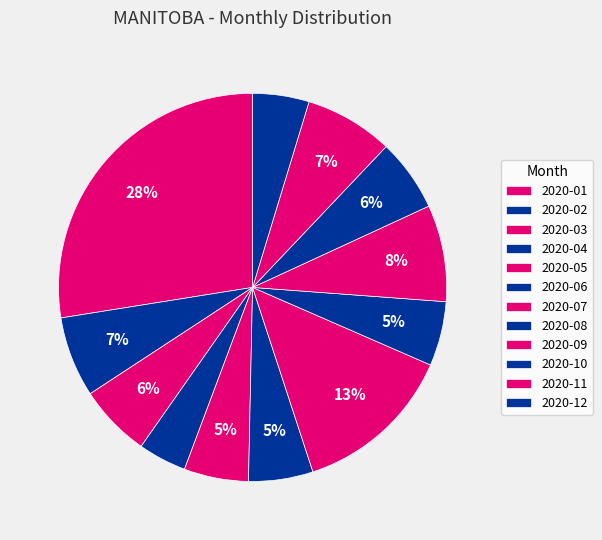

Is the sum of 2020-11 and 2020-05 greater than half?

No